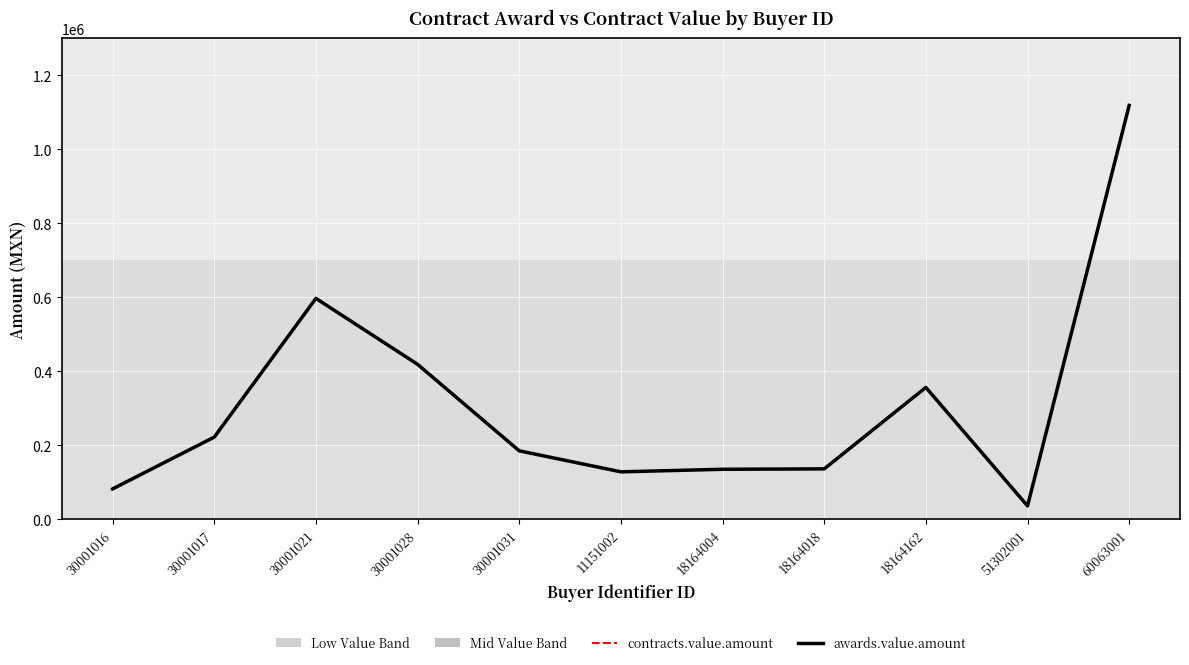

Between 30001028 and 18164004, which series saw the biggest shift?

awards.value.amount